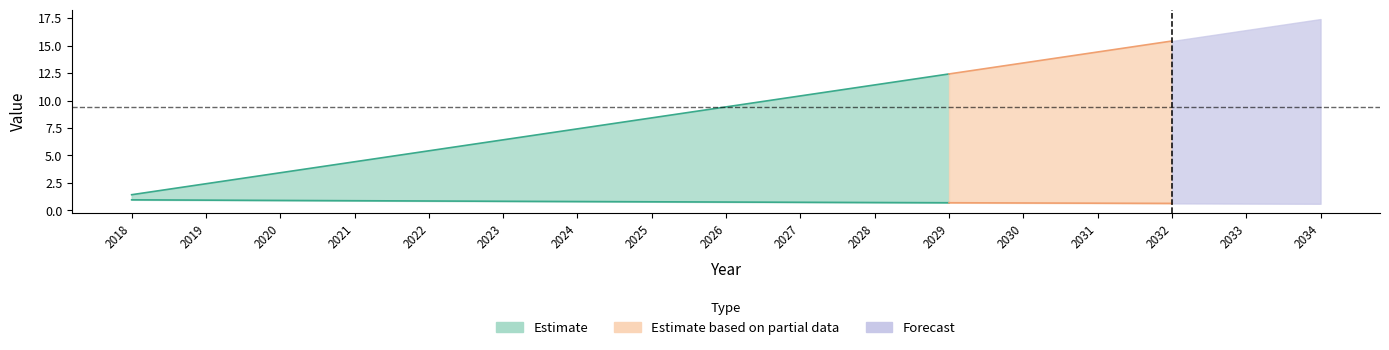

Between 2025 and 2030, which is larger?

2030